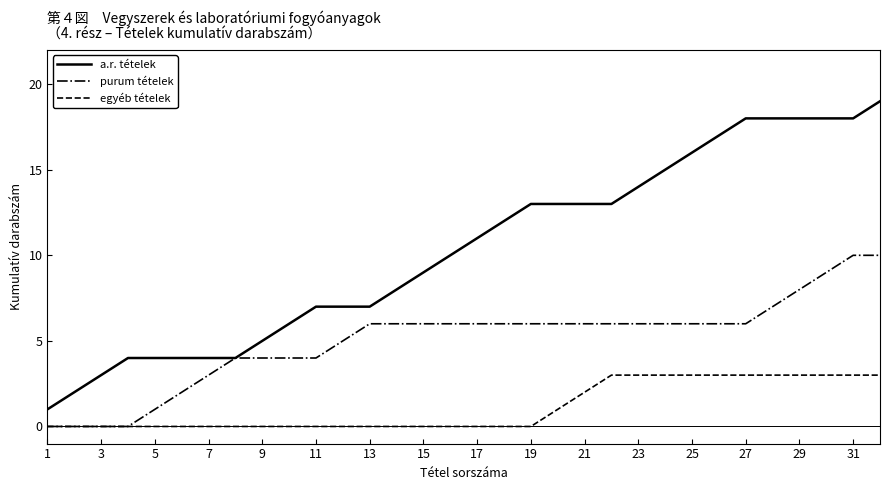

What is the maximum value shown in the chart?

19